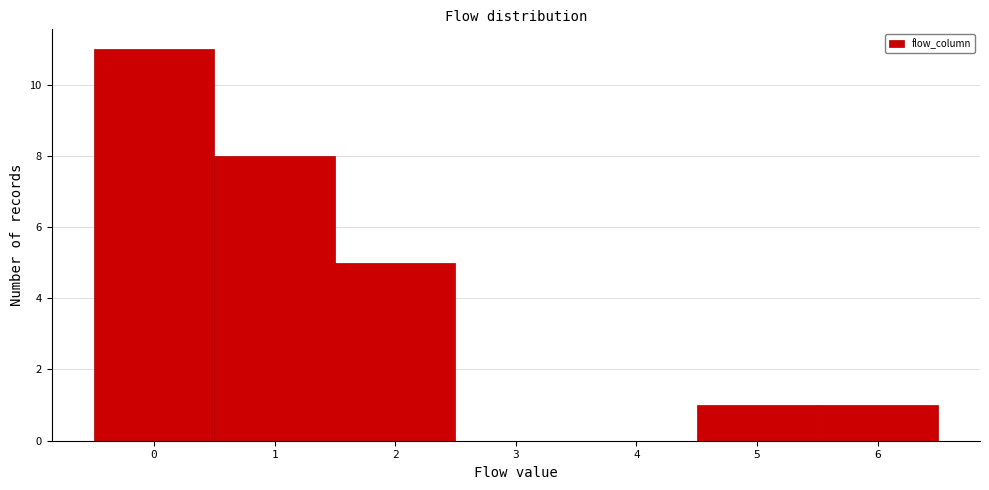

Reading left to right, transcribe this chart: for each bar, give the range it covers on the x-axis and its height. The values are not printed on the chart, so give them approximately, as read against the axis.

-0.5 to 0.5: 11
0.5 to 1.5: 8
1.5 to 2.5: 5
2.5 to 3.5: 0
3.5 to 4.5: 0
4.5 to 5.5: 1
5.5 to 6.5: 1